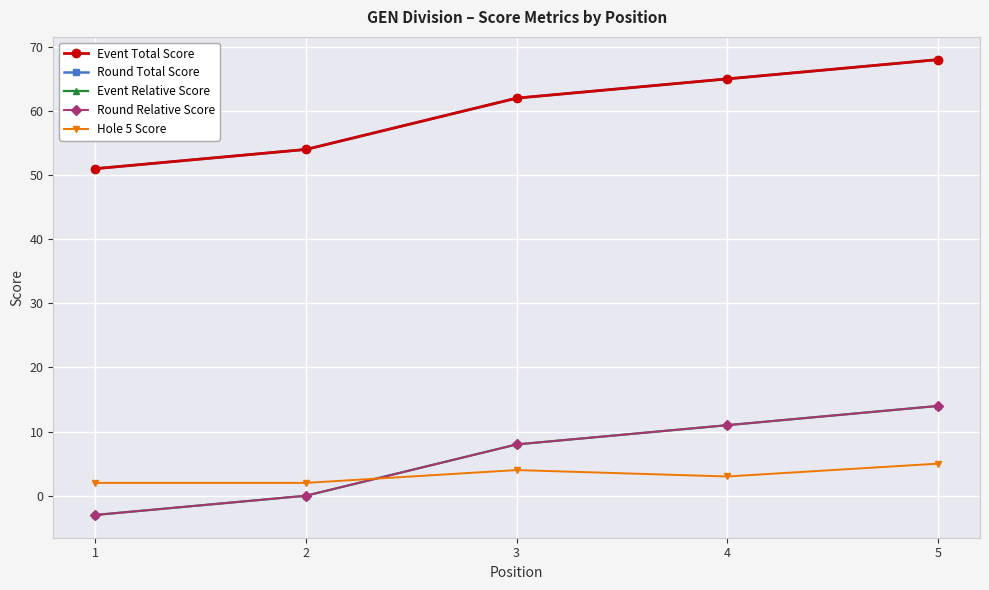

What is the average value of the Event Relative Score series?

6